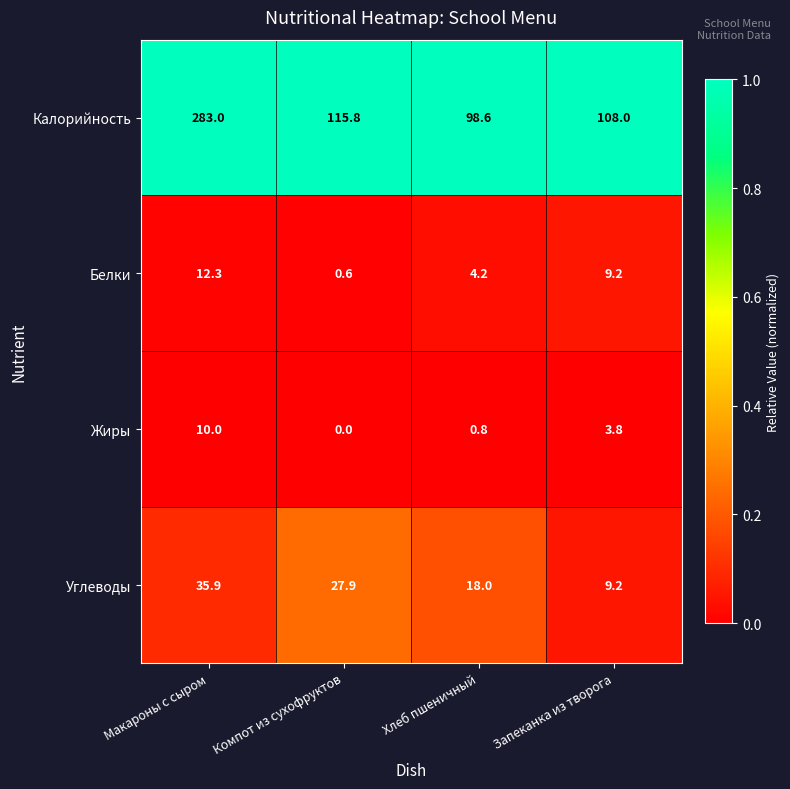

Where does the Жиры series first go above 3?

Макароны с сыром